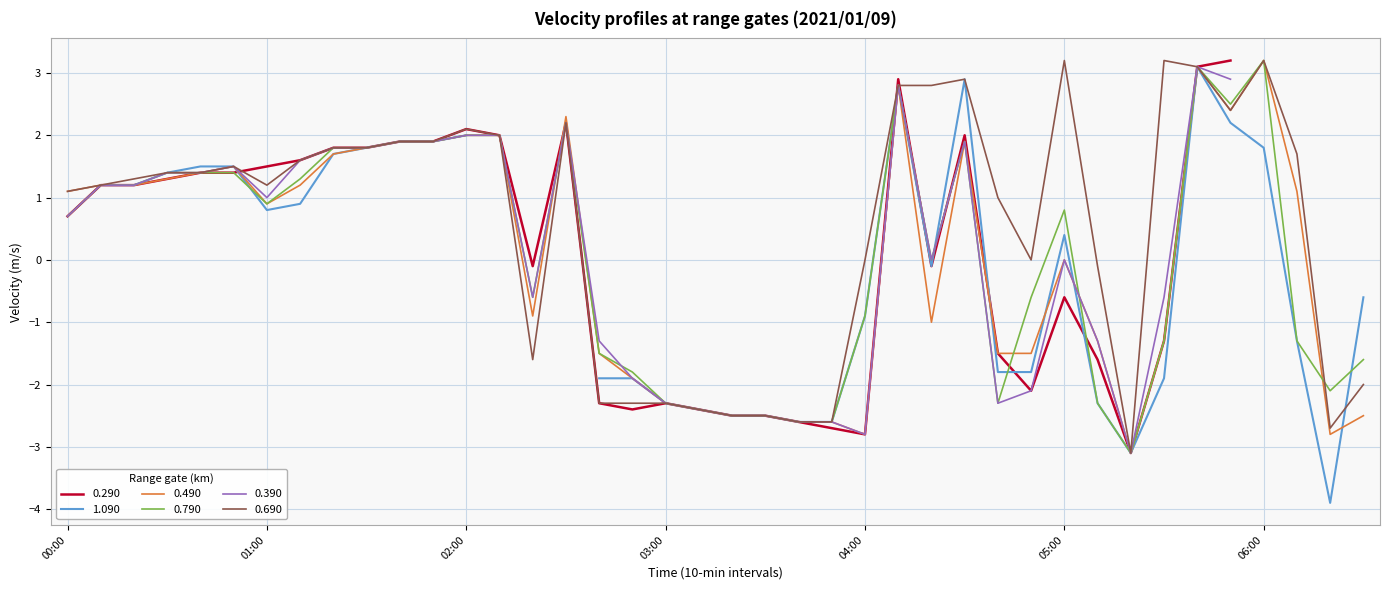

What is the value of the 0.790 point at the 9th from the left?

1.8